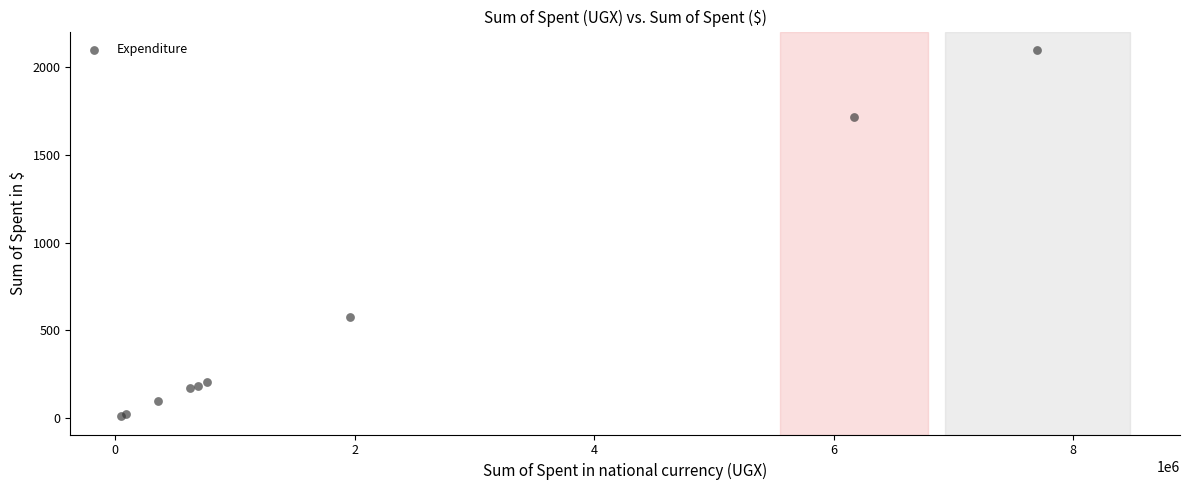

What Y value in the scatter plot is closest to 1054?

575.1